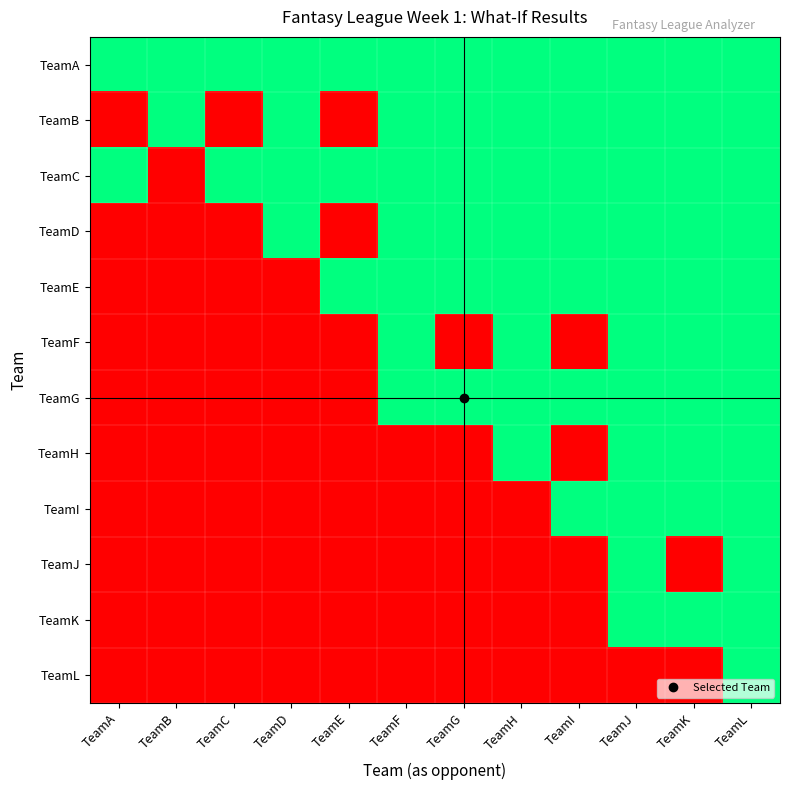

Reading left to right, transcribe all the data shown in this chart.

TeamA: TeamA=1	TeamB=1	TeamC=1	TeamD=1	TeamE=1	TeamF=1	TeamG=1	TeamH=1	TeamI=1	TeamJ=1	TeamK=1	TeamL=1
TeamB: TeamA=0	TeamB=1	TeamC=0	TeamD=1	TeamE=0	TeamF=1	TeamG=1	TeamH=1	TeamI=1	TeamJ=1	TeamK=1	TeamL=1
TeamC: TeamA=1	TeamB=0	TeamC=1	TeamD=1	TeamE=1	TeamF=1	TeamG=1	TeamH=1	TeamI=1	TeamJ=1	TeamK=1	TeamL=1
TeamD: TeamA=0	TeamB=0	TeamC=0	TeamD=1	TeamE=0	TeamF=1	TeamG=1	TeamH=1	TeamI=1	TeamJ=1	TeamK=1	TeamL=1
TeamE: TeamA=0	TeamB=0	TeamC=0	TeamD=0	TeamE=1	TeamF=1	TeamG=1	TeamH=1	TeamI=1	TeamJ=1	TeamK=1	TeamL=1
TeamF: TeamA=0	TeamB=0	TeamC=0	TeamD=0	TeamE=0	TeamF=1	TeamG=0	TeamH=1	TeamI=0	TeamJ=1	TeamK=1	TeamL=1
TeamG: TeamA=0	TeamB=0	TeamC=0	TeamD=0	TeamE=0	TeamF=1	TeamG=1	TeamH=1	TeamI=1	TeamJ=1	TeamK=1	TeamL=1
TeamH: TeamA=0	TeamB=0	TeamC=0	TeamD=0	TeamE=0	TeamF=0	TeamG=0	TeamH=1	TeamI=0	TeamJ=1	TeamK=1	TeamL=1
TeamI: TeamA=0	TeamB=0	TeamC=0	TeamD=0	TeamE=0	TeamF=0	TeamG=0	TeamH=0	TeamI=1	TeamJ=1	TeamK=1	TeamL=1
TeamJ: TeamA=0	TeamB=0	TeamC=0	TeamD=0	TeamE=0	TeamF=0	TeamG=0	TeamH=0	TeamI=0	TeamJ=1	TeamK=0	TeamL=1
TeamK: TeamA=0	TeamB=0	TeamC=0	TeamD=0	TeamE=0	TeamF=0	TeamG=0	TeamH=0	TeamI=0	TeamJ=1	TeamK=1	TeamL=1
TeamL: TeamA=0	TeamB=0	TeamC=0	TeamD=0	TeamE=0	TeamF=0	TeamG=0	TeamH=0	TeamI=0	TeamJ=0	TeamK=0	TeamL=1